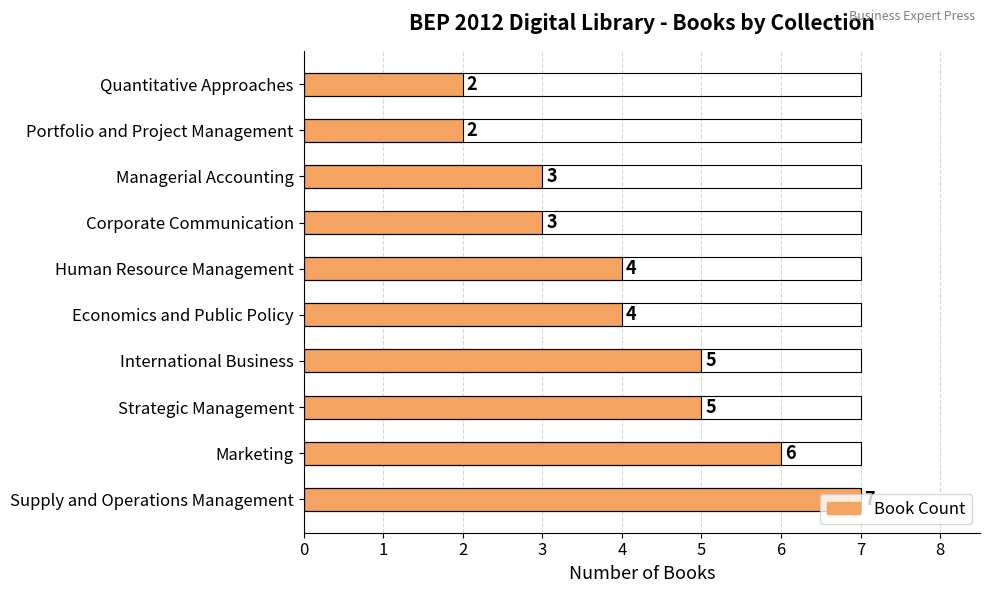

Reading left to right, what are all the values shown in this chart?

7	6	5	5	4	4	3	3	2	2